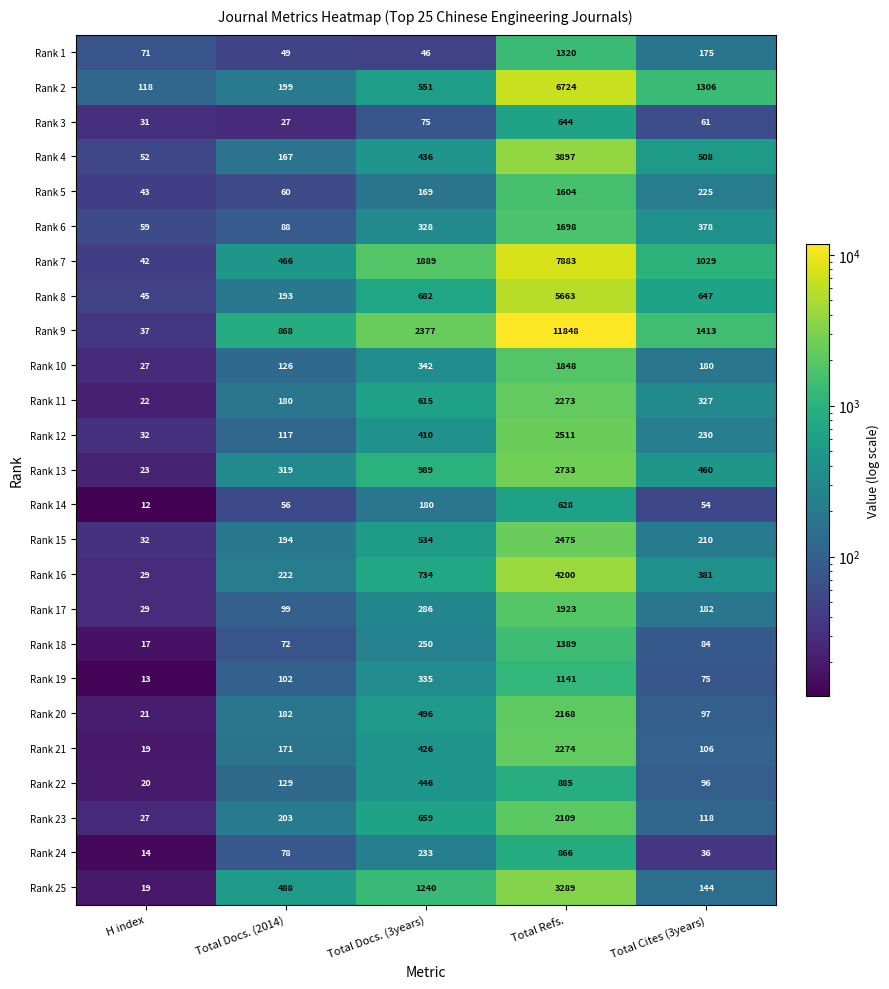

What is the difference between the second highest and second lowest values in the Rank 7 series?

1423